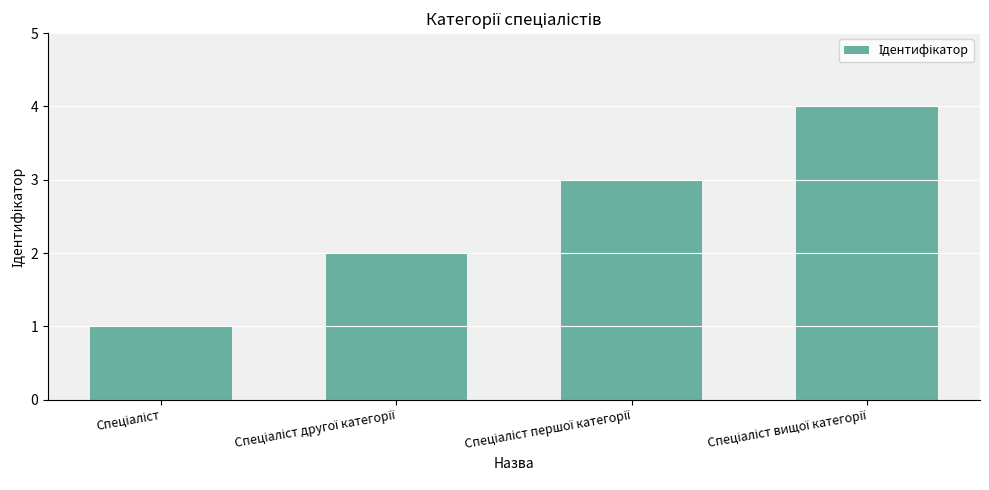

What is the difference between the maximum and minimum values?

3